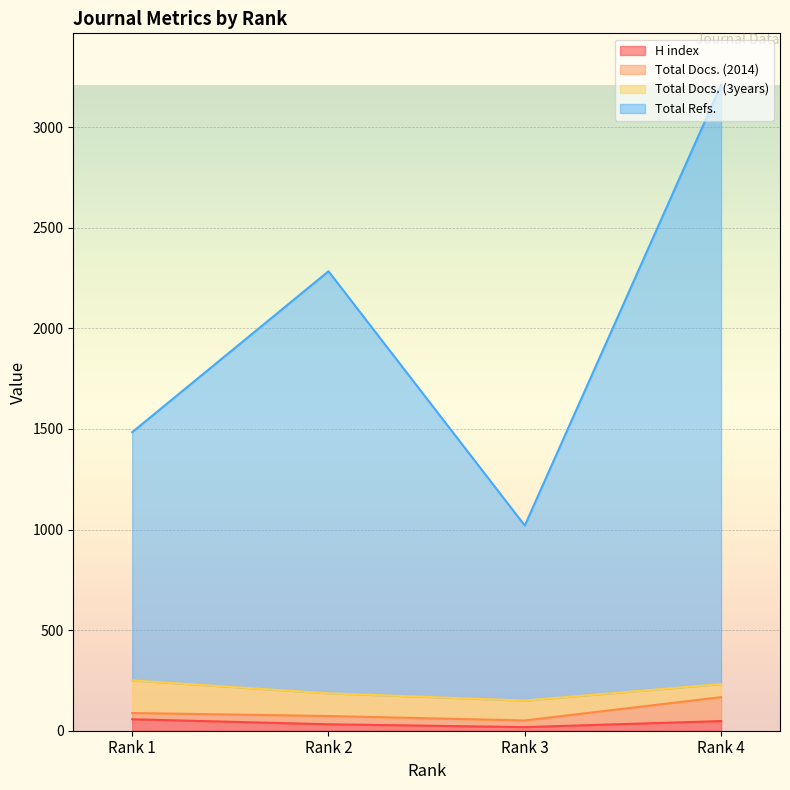

Where does the H index series first go above 48?

Rank 1